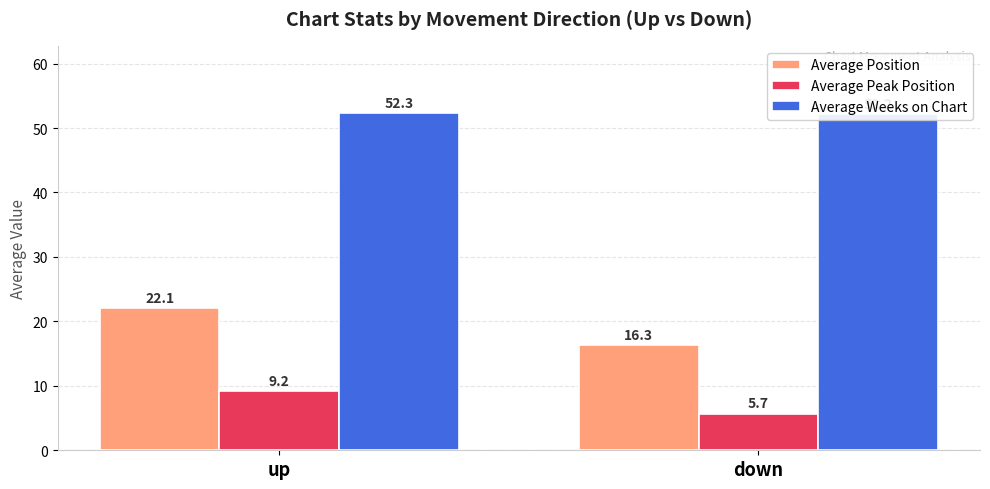

What is the difference between the highest and lowest values at down?

46.5